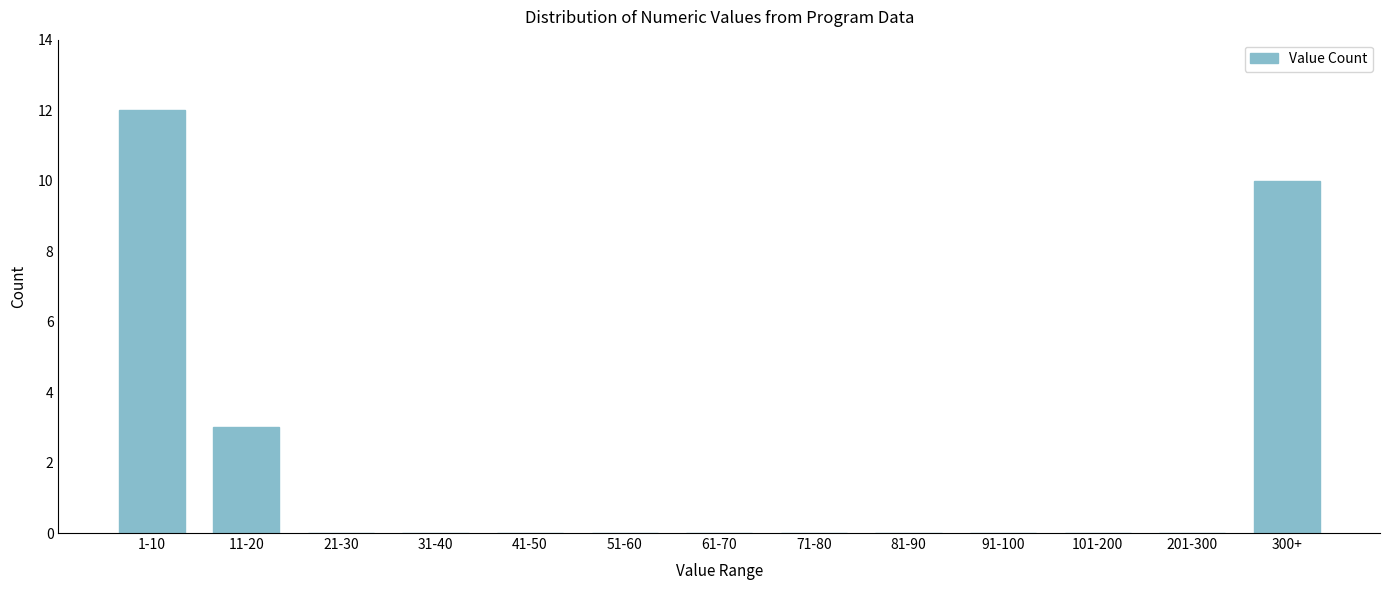

Reading left to right, list all the values displayed in this chart.

1-10=12	11-20=3	21-30=0	31-40=0	41-50=0	51-60=0	61-70=0	71-80=0	81-90=0	91-100=0	101-200=0	201-300=0	300+=10